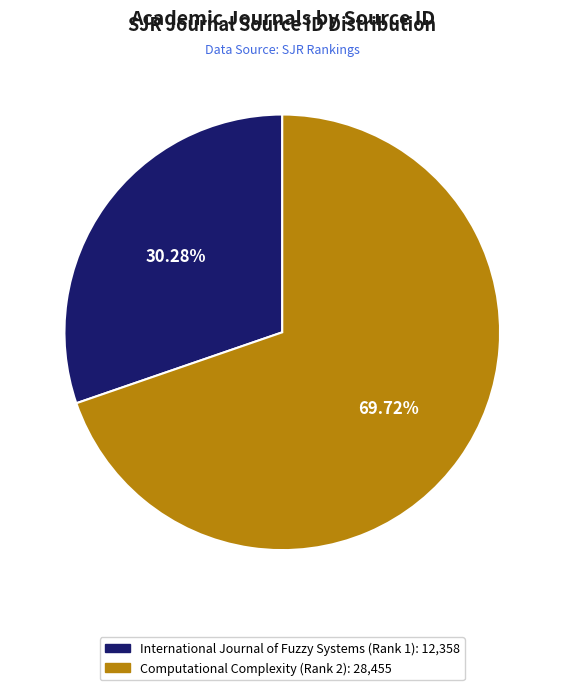

What portion of the pie excludes Computational Complexity (Rank 2)?

30.3%